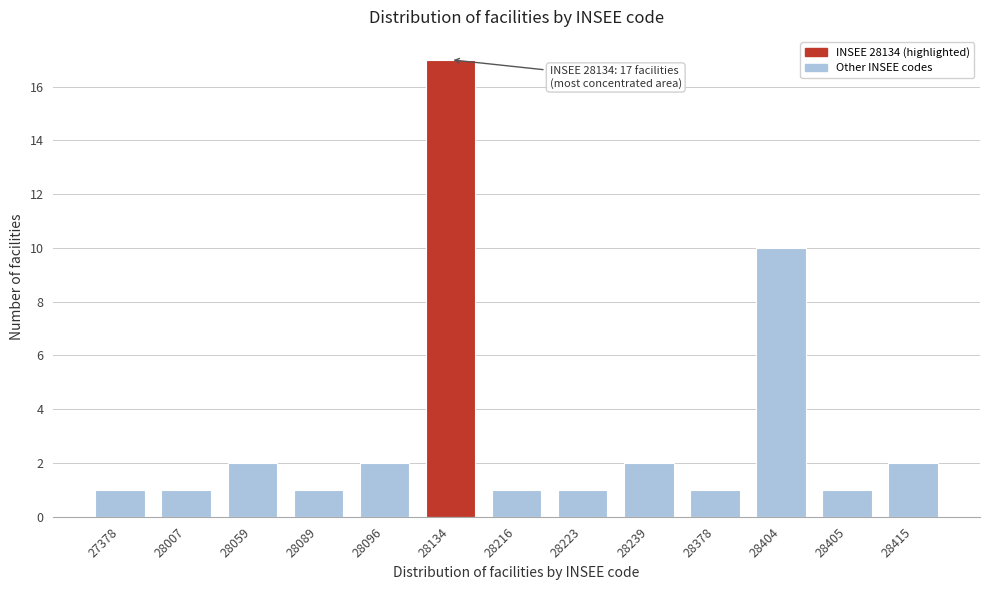

Reading left to right, extract all data points from this chart.

1	1	2	1	2	17	1	1	2	1	10	1	2